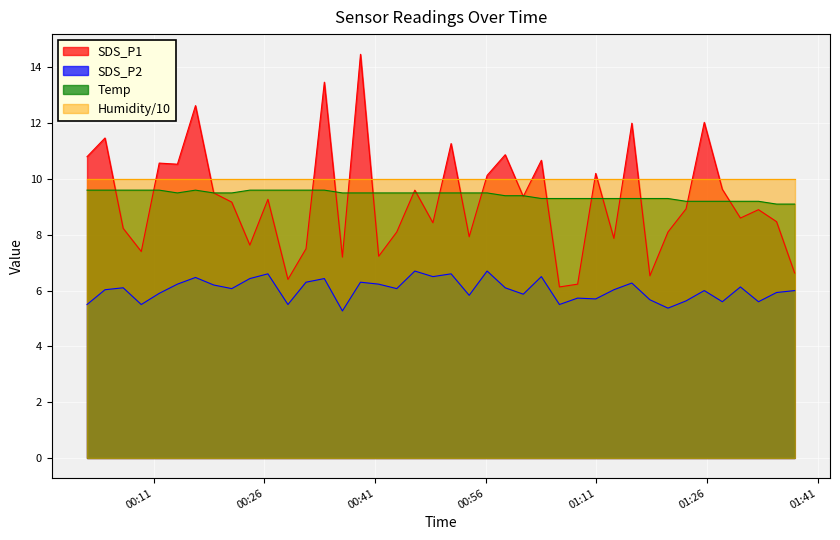

Which series has the largest range (max minus min)?

SDS_P1